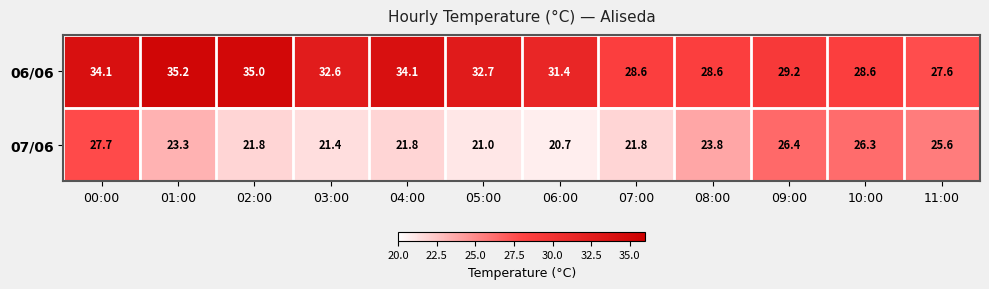

Rank the series by their maximum value, from highest to lowest.

06/06, 07/06